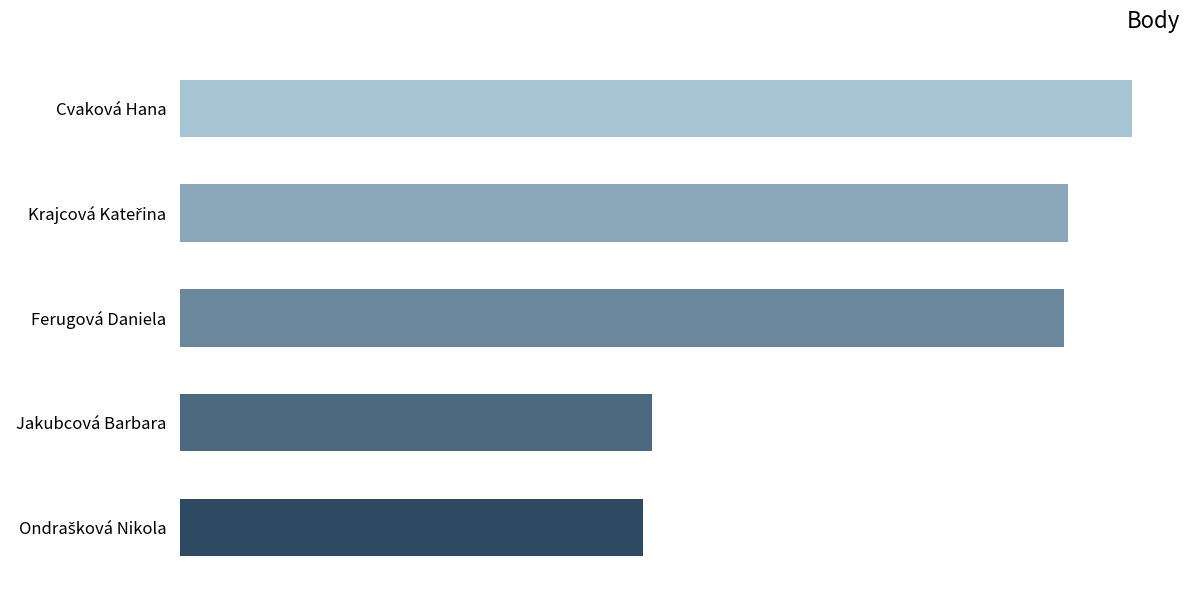

Does the chart contain any negative values?

No